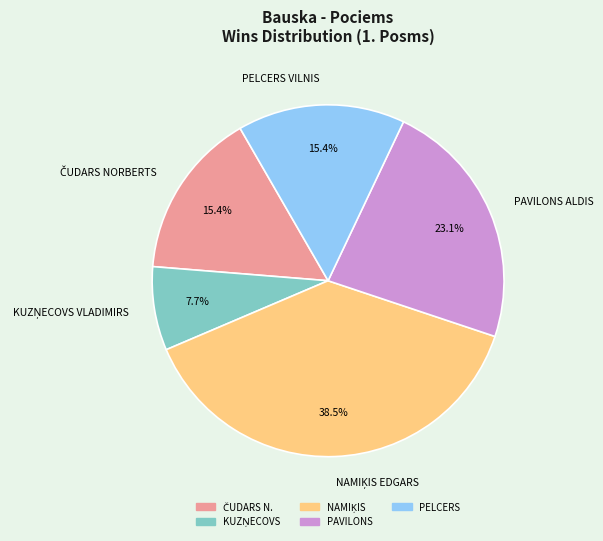

What portion of the pie excludes PELCERS VILNIS?

84.6%